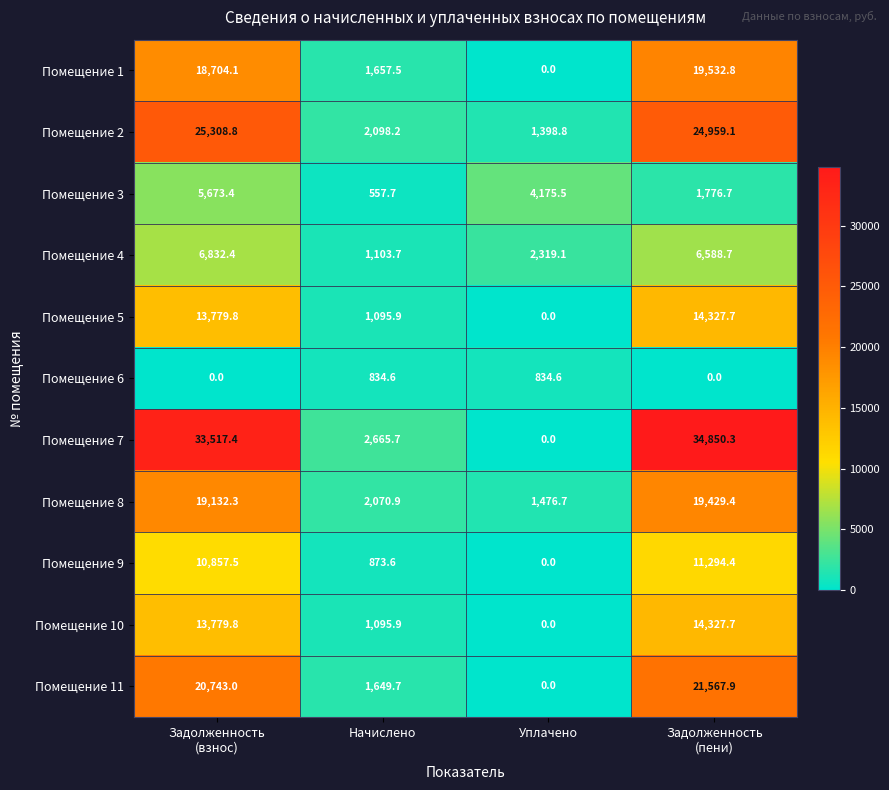

What is the total value across all series at Уплачено?

10204.7